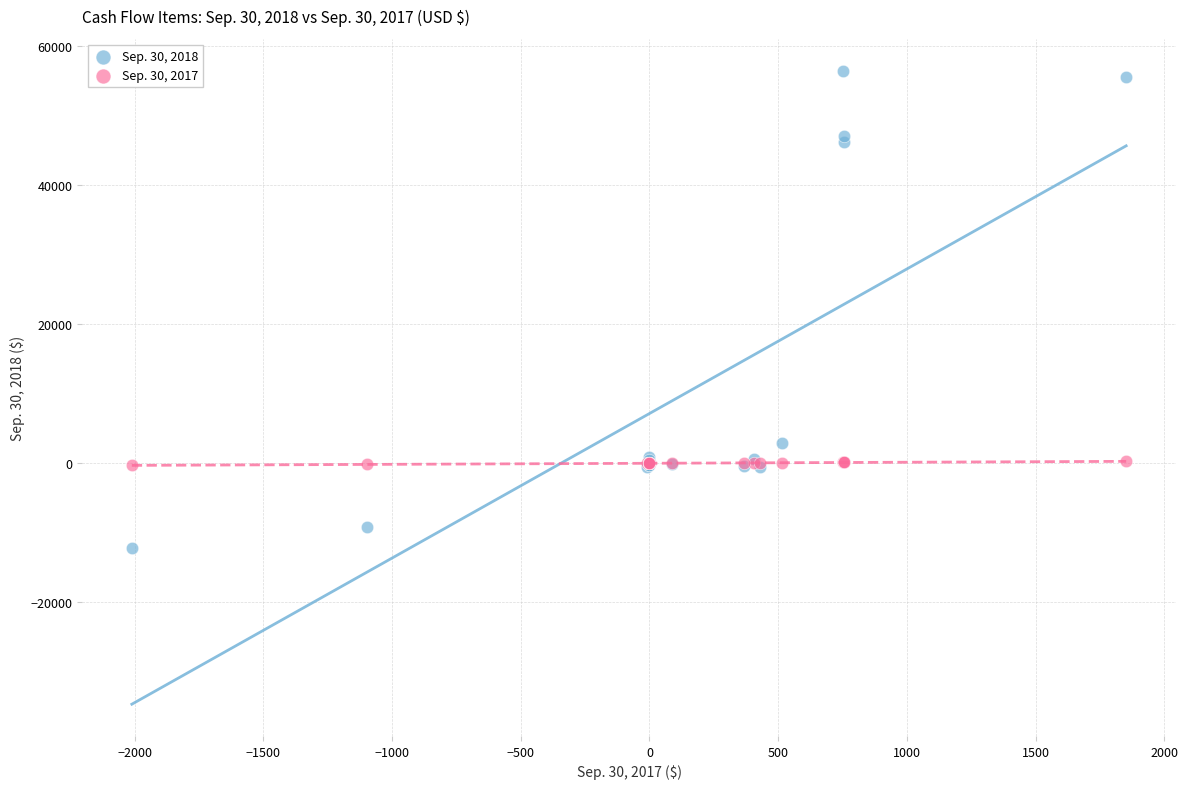

Across all series, what Y value is closest to 22158?

2949.0